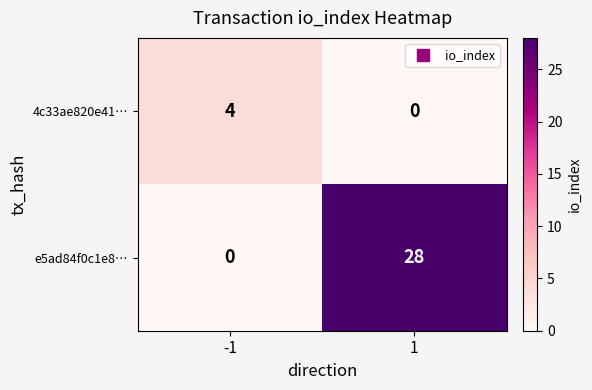

What is the difference between the e5ad84f0c1e8… values at 1 and -1?

28